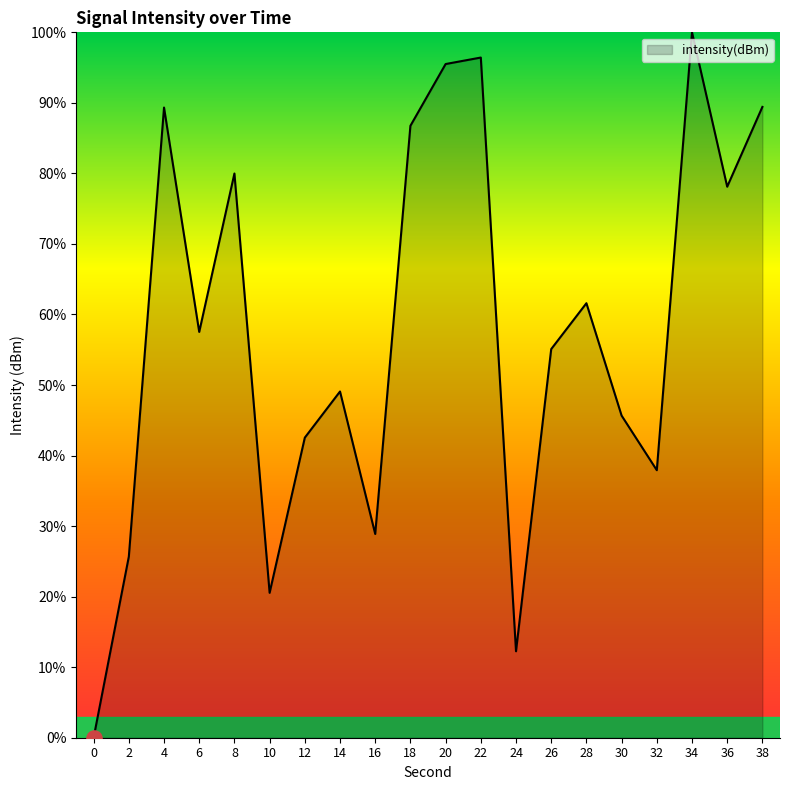

Approximately how many times larger is the value at 18 compared to 8?

1.1